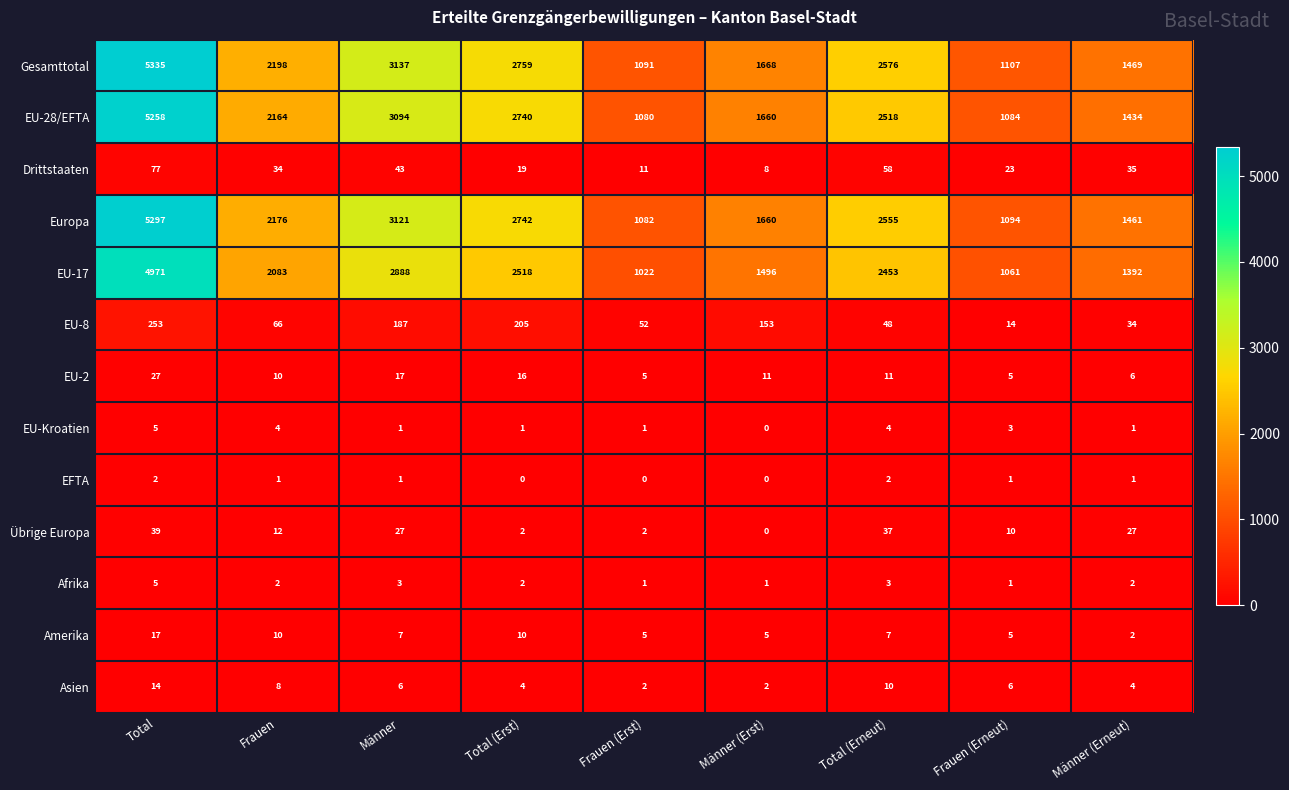

Which category has the highest value in the Gesamttotal series?

Total